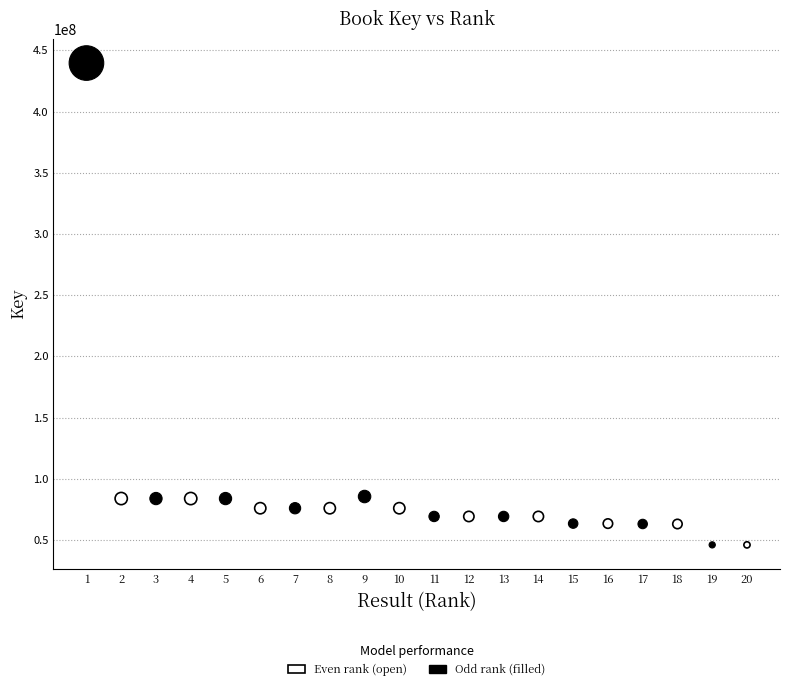

Which series has the widest spread of Y values?

Odd rank (filled)